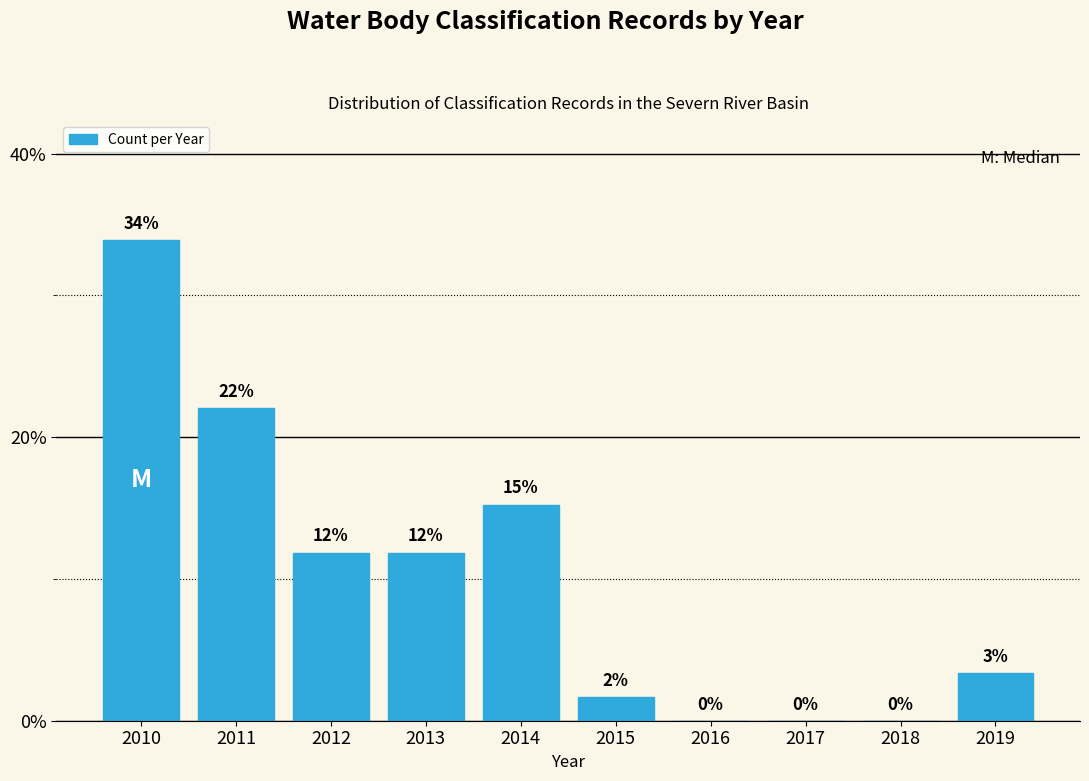

Which category has the highest value across all series?

2010